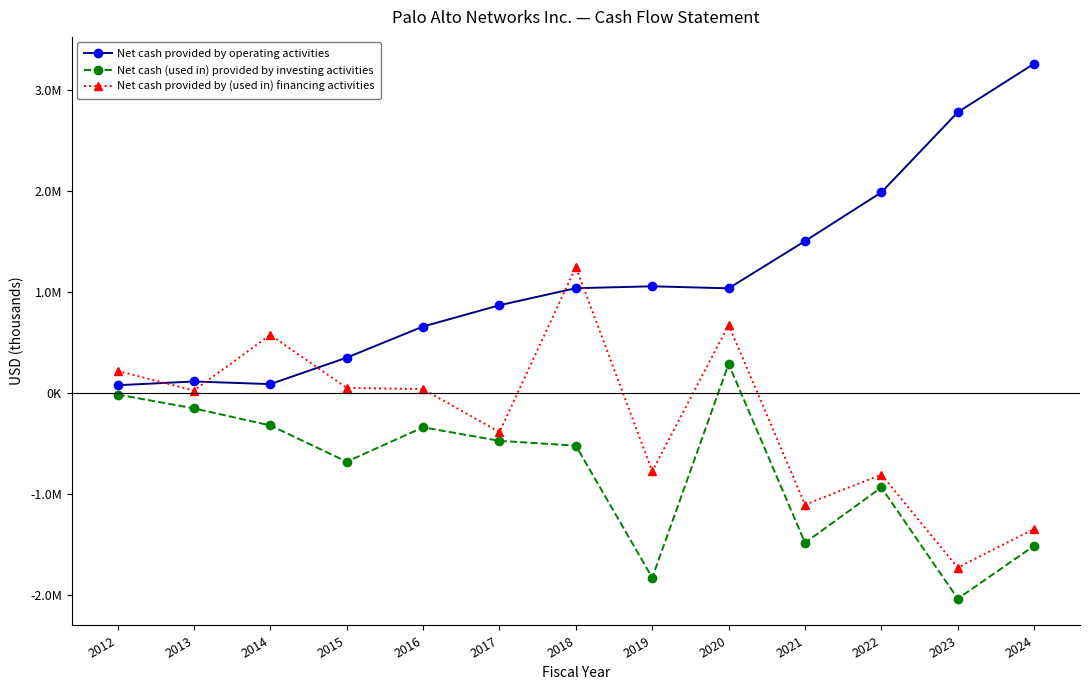

At which label does Net cash provided by operating activities reach its minimum?

2012